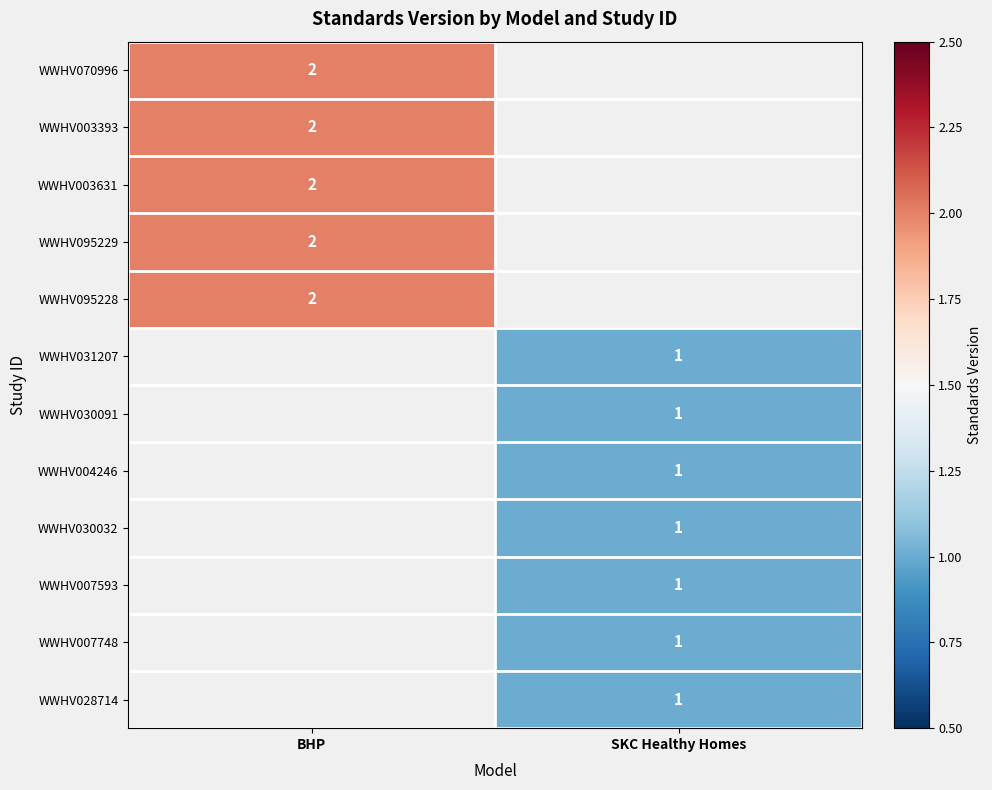

True or false: WWHV003393 has a value of 2 at BHP.

True